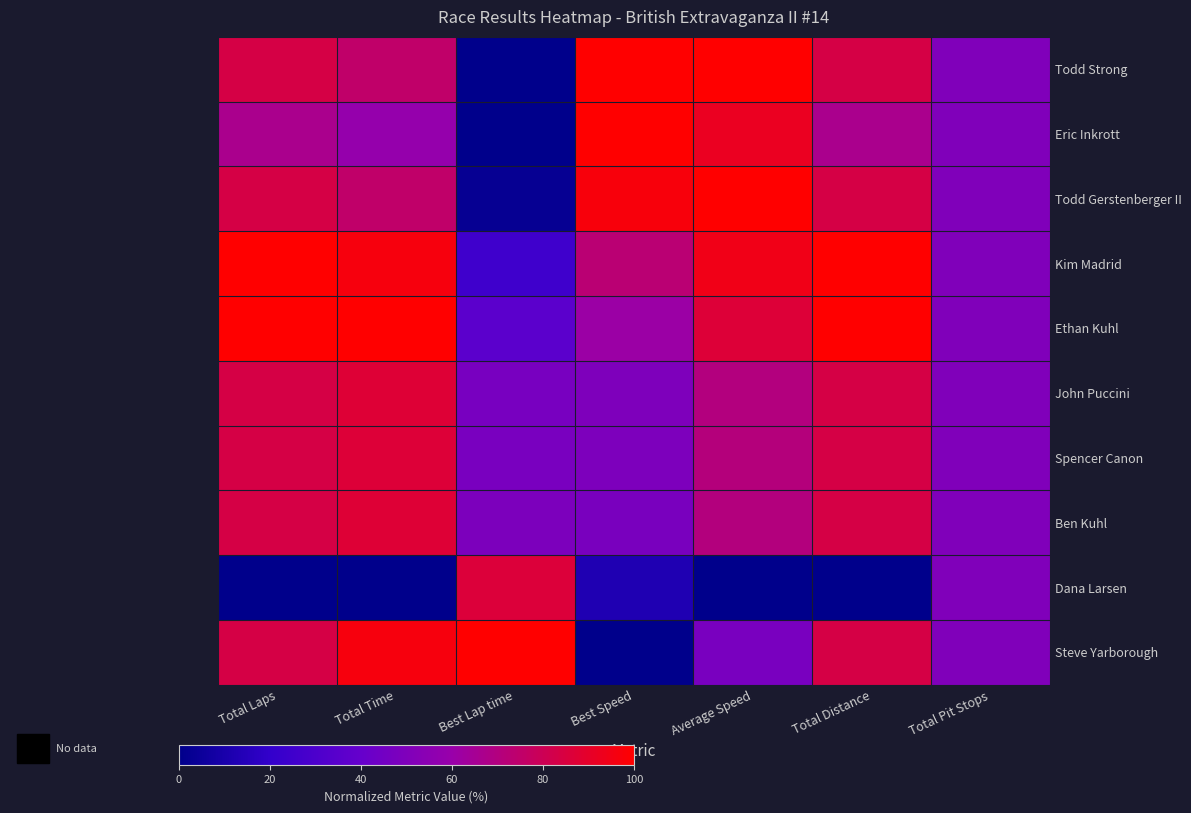

How many data points does each series have?

7